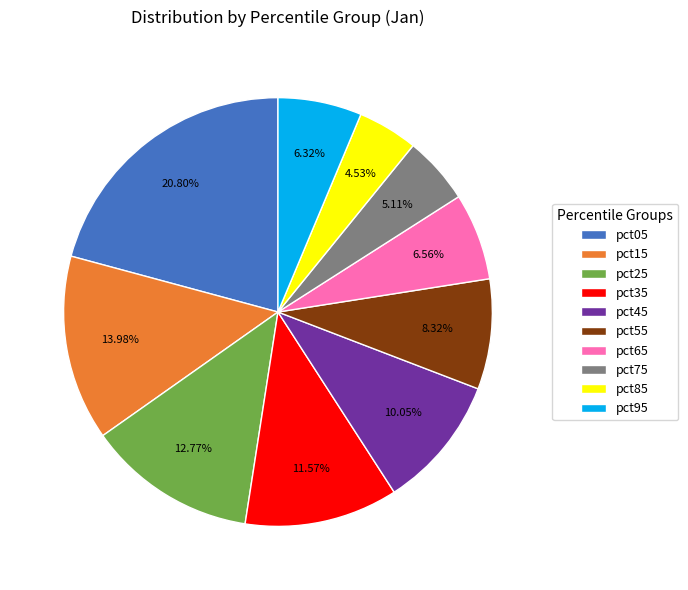

To the nearest percent, what portion does pct75 represent?

5%